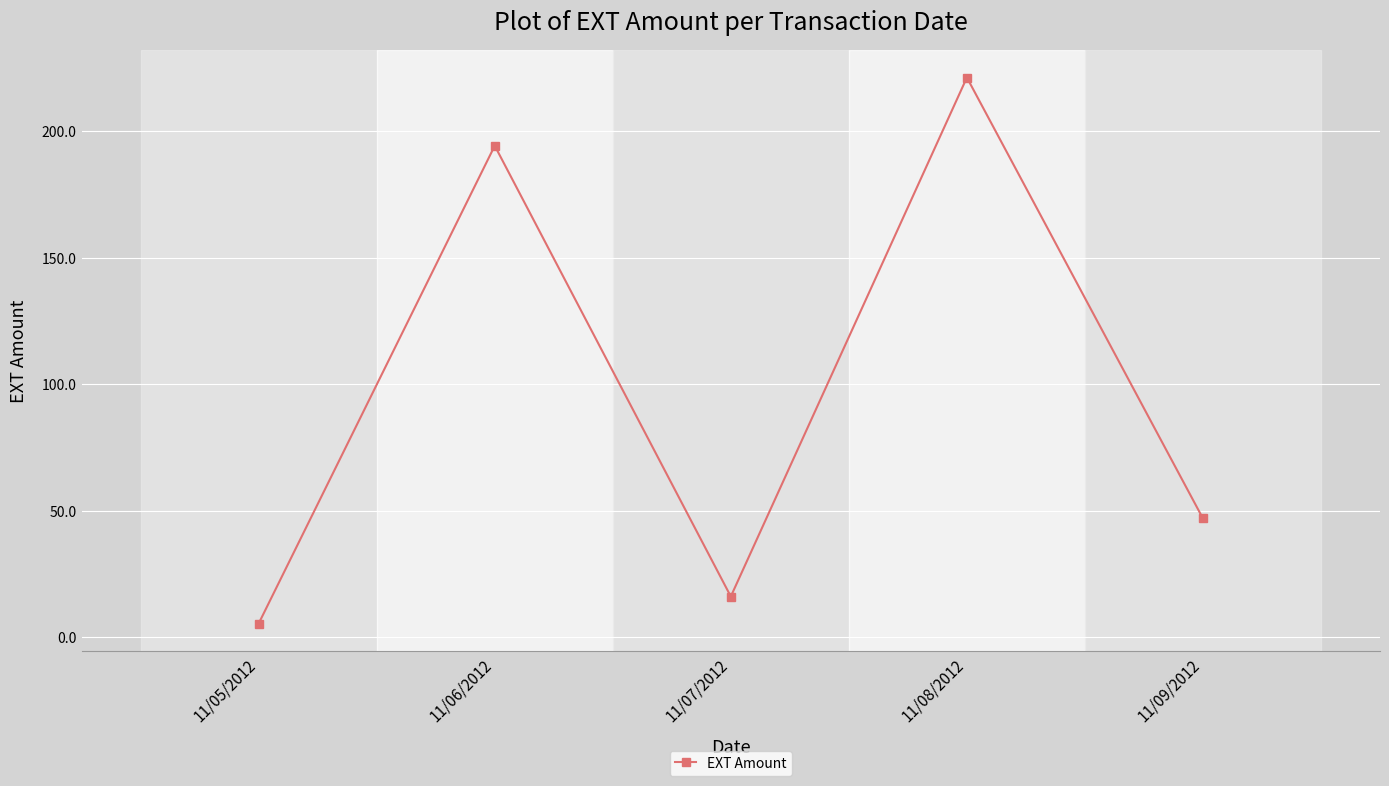

Reading right to left, list all the values displayed in this chart.

46.9	221.2	16.1	194.3	5.4